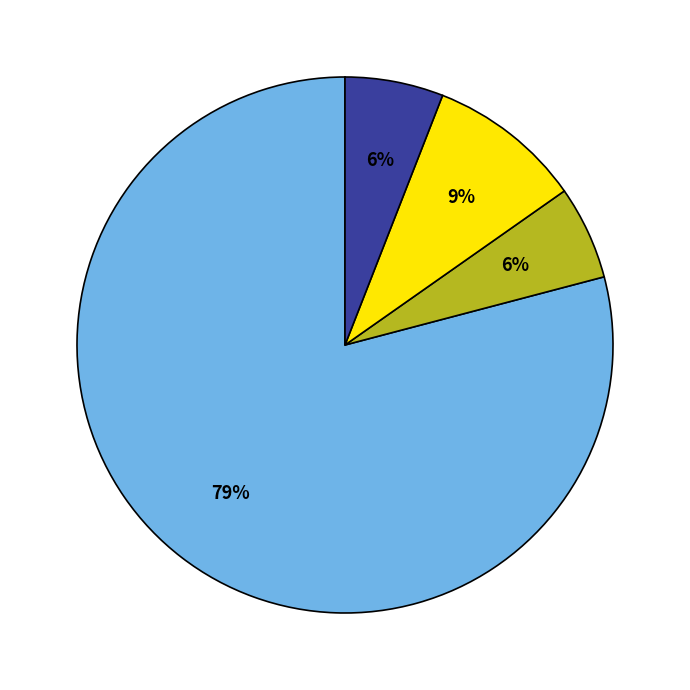

Is there any slice that represents more than half of the pie?

Yes